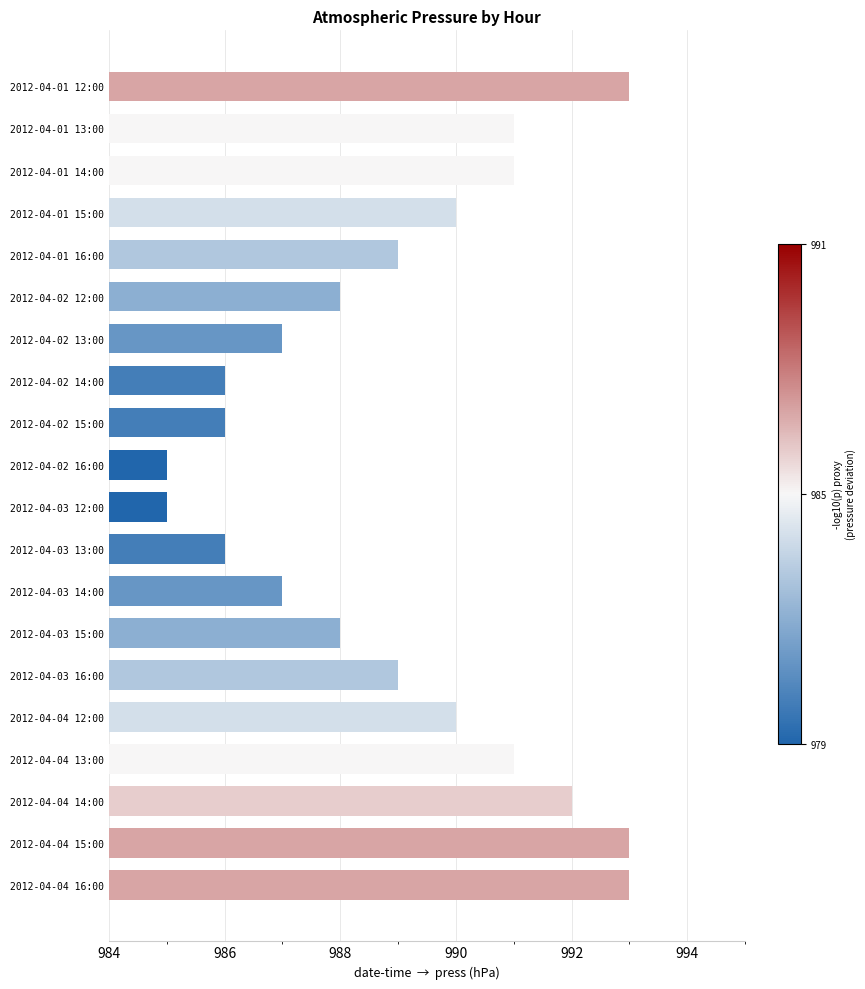

What is the label of the 4th bar from the top?

2012-04-01 15:00